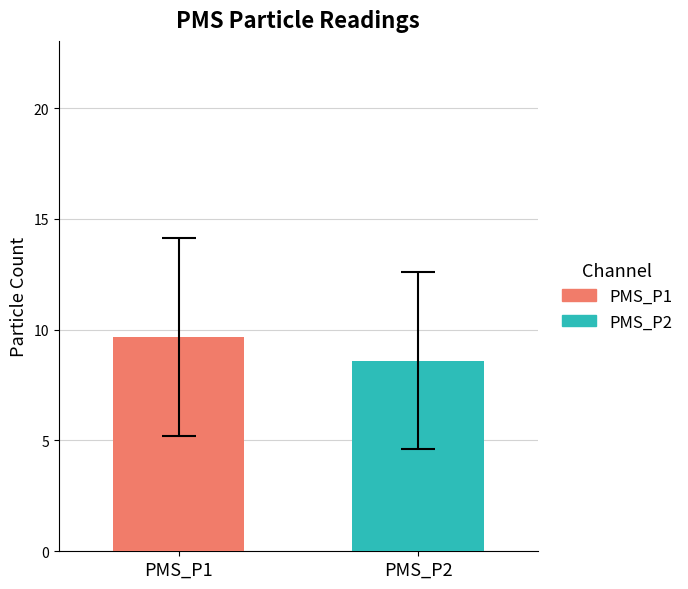

Rank the series by their maximum value, from lowest to highest.

PMS_P2, PMS_P1